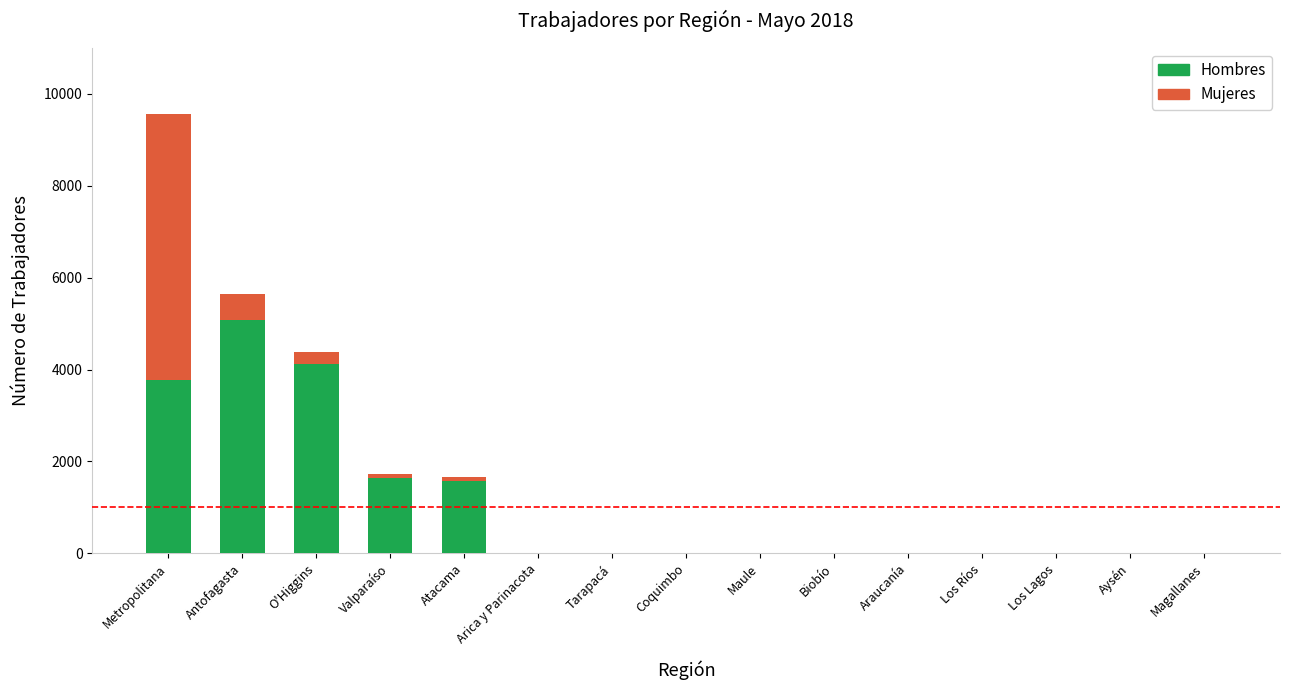

What is the sum of all Hombres values?

16200